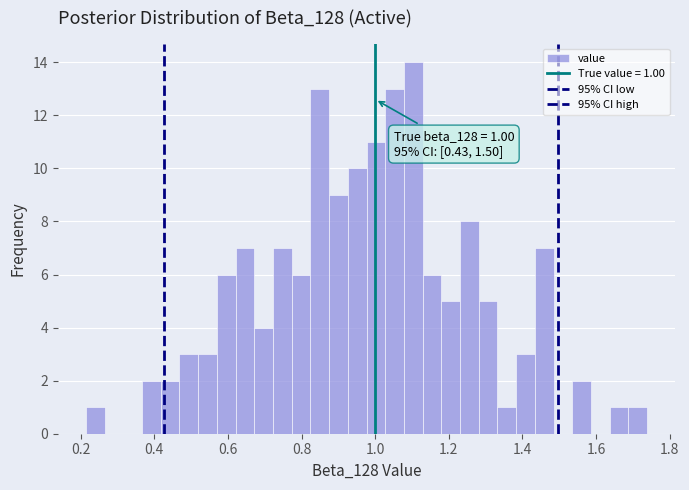

Read against the x-axis, roughly where is the centre of the tallest bar?

1.10